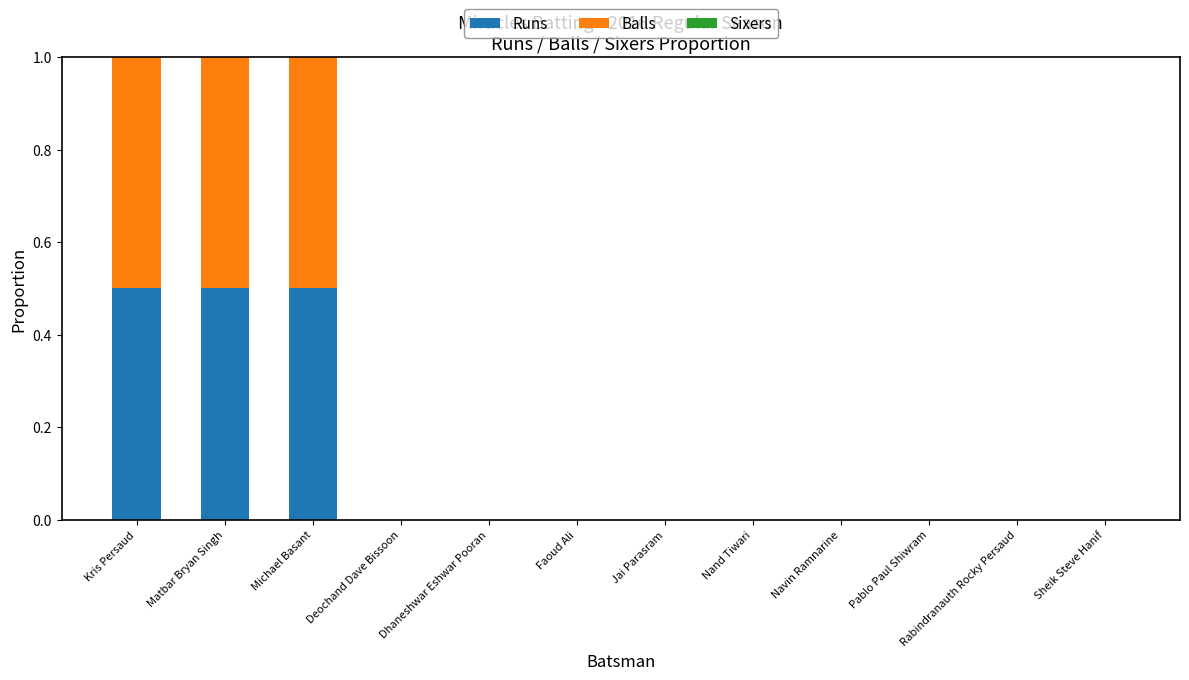

What is the sum of all Runs values?

1.5